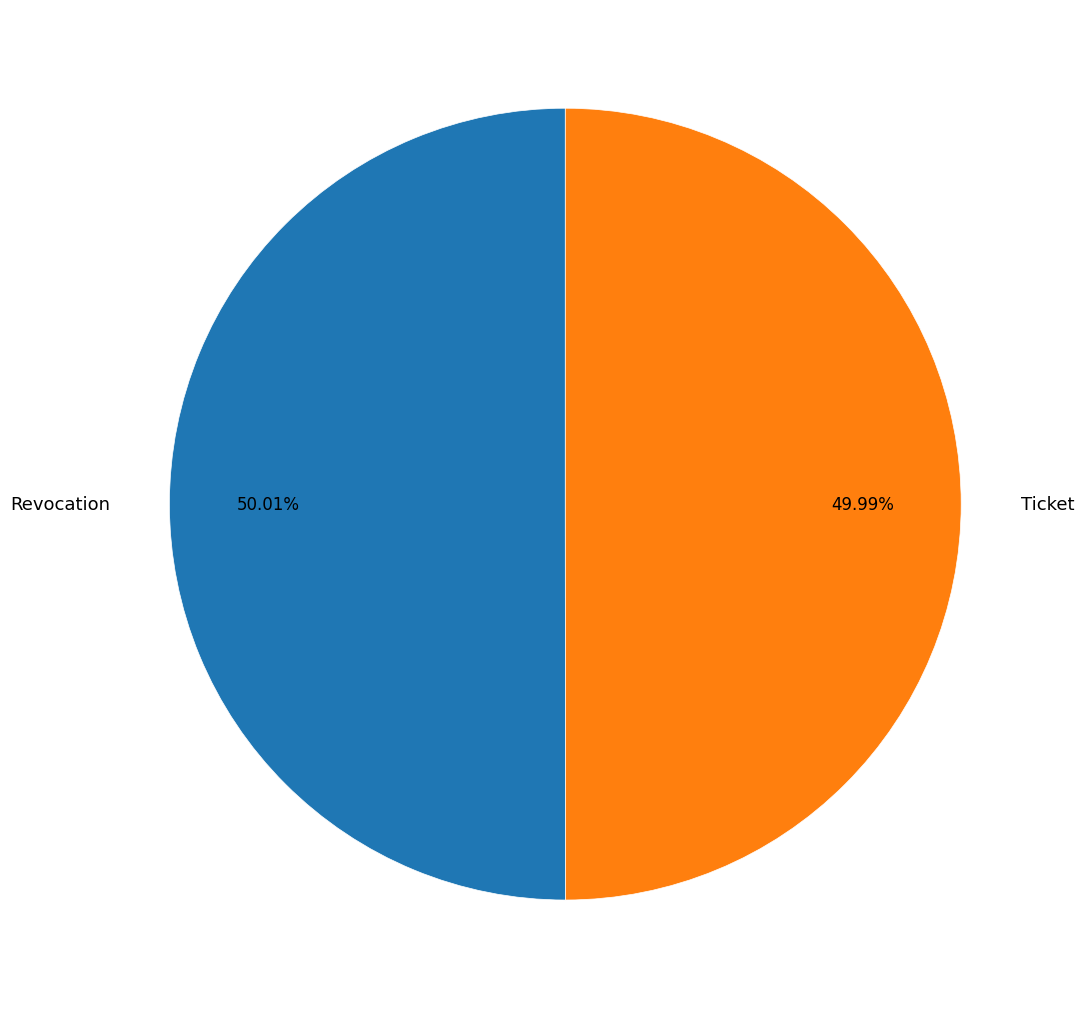

To the nearest percent, what portion does Revocation represent?

50%